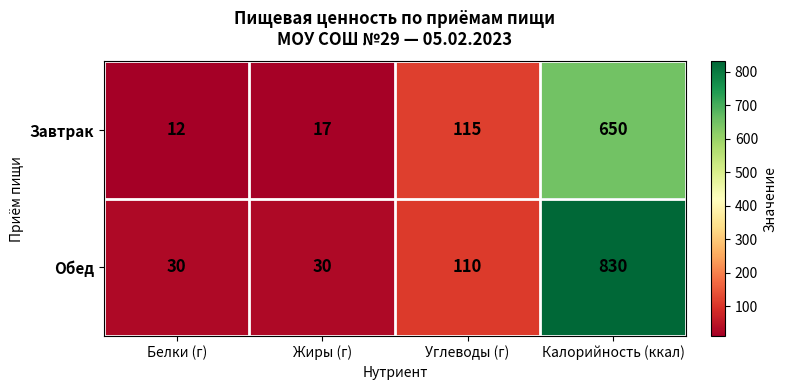

Is it true that Обед equals 30 at Жиры (г)?

True